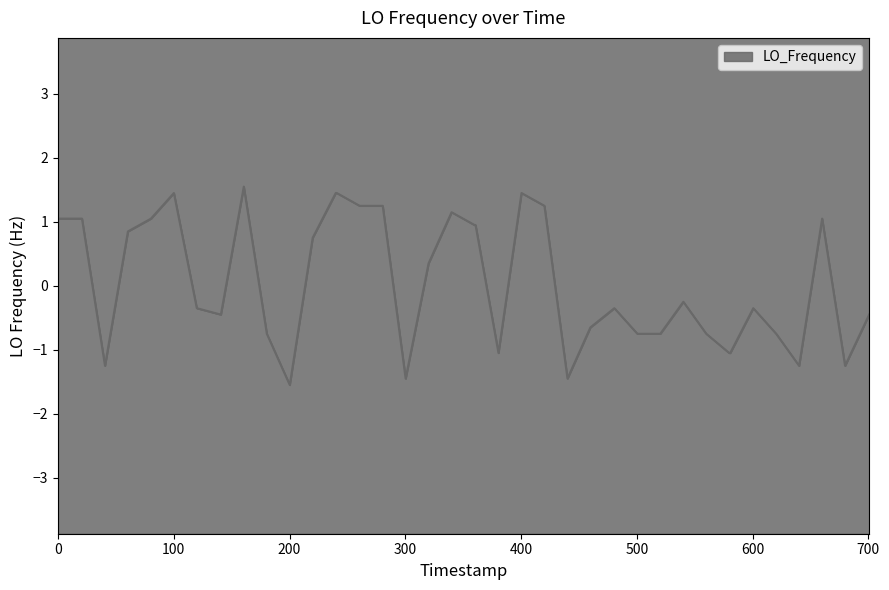

What is the sum of all values?

3.4